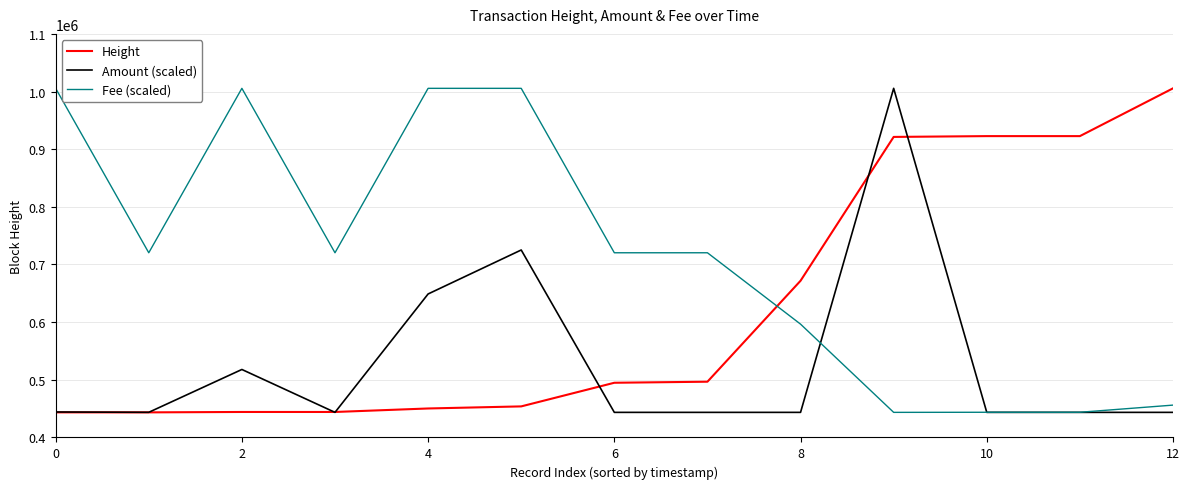

True or false: Amount (scaled) has more than 2 interior local peaks.

True